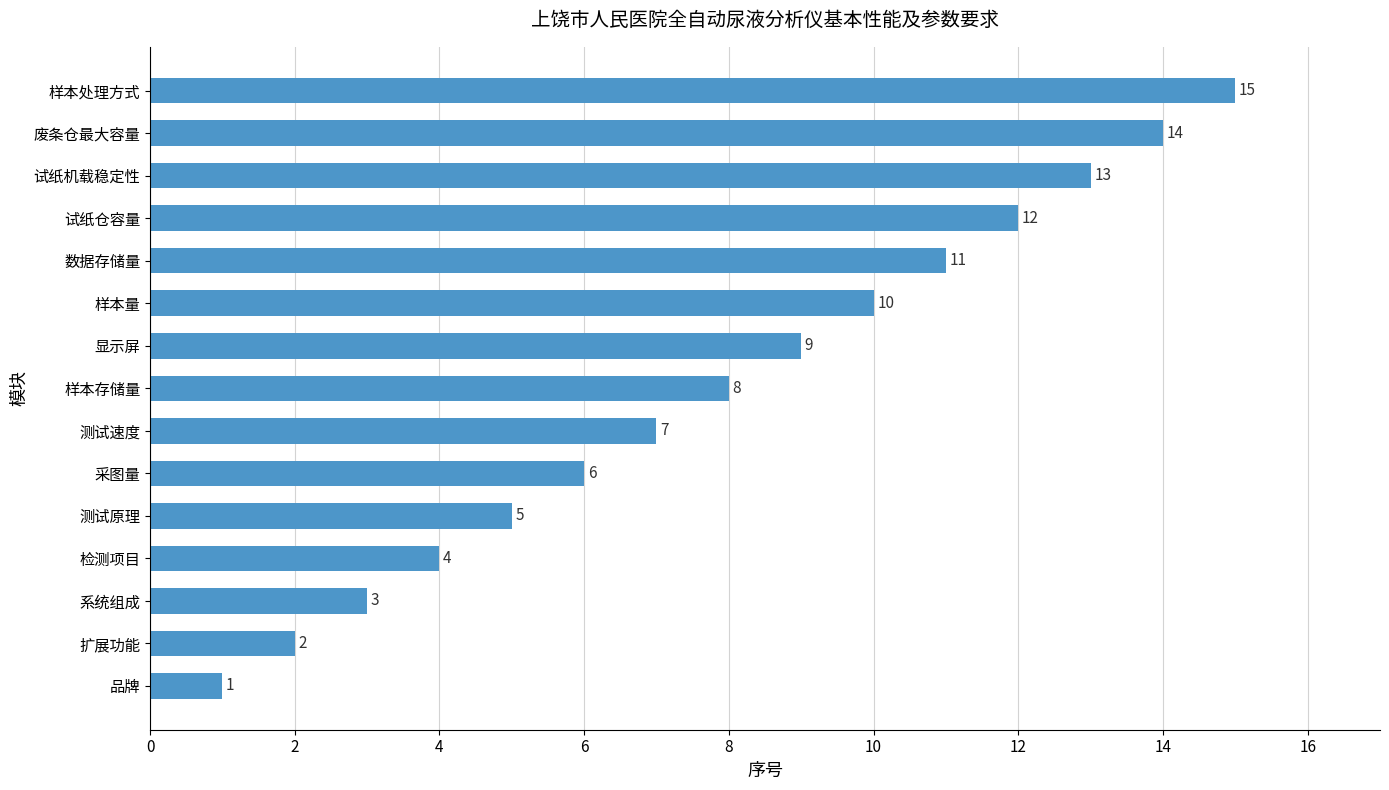

What is the sum of all values?

120